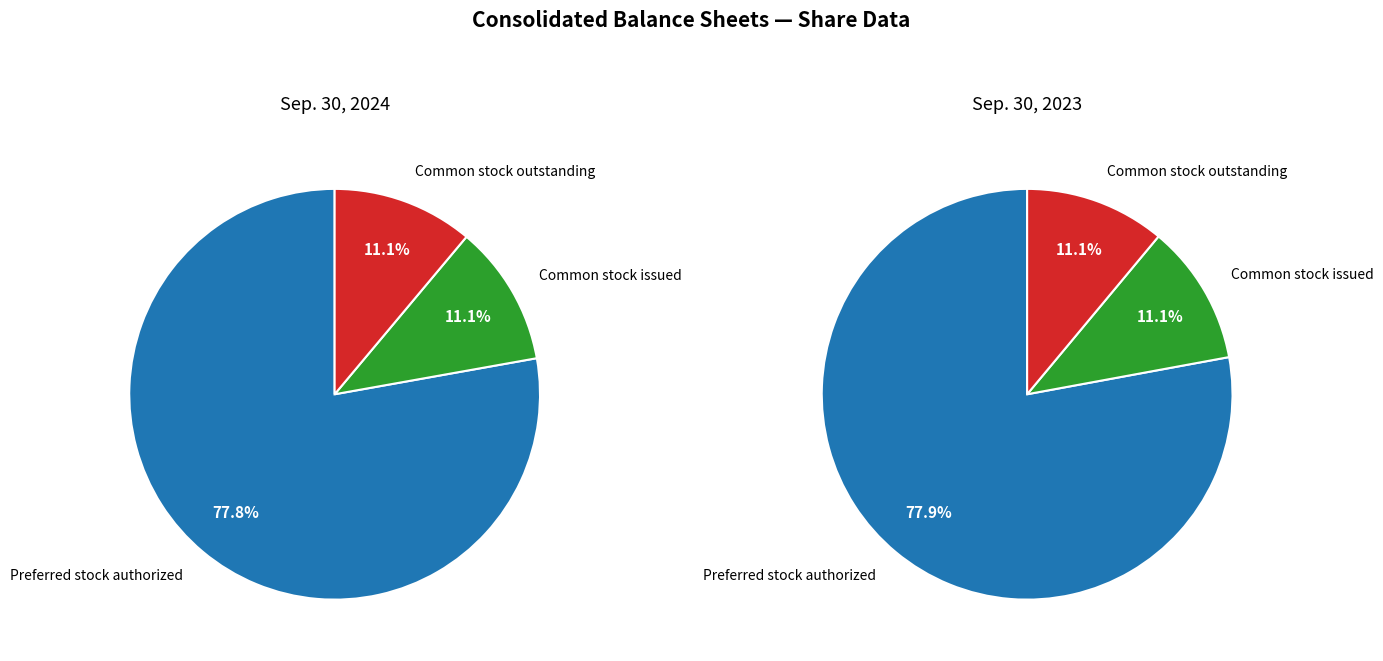

True or false: Common stock issued accounts for 19% of the total.

False